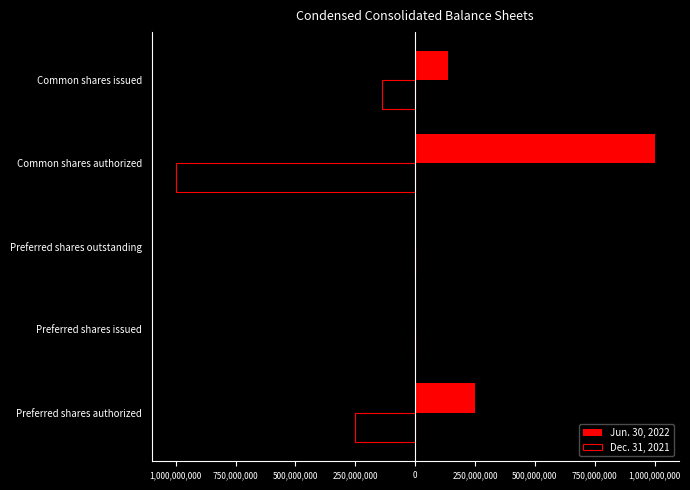

Count the Jun. 30, 2022 values in the range 0 to 250000000.

4